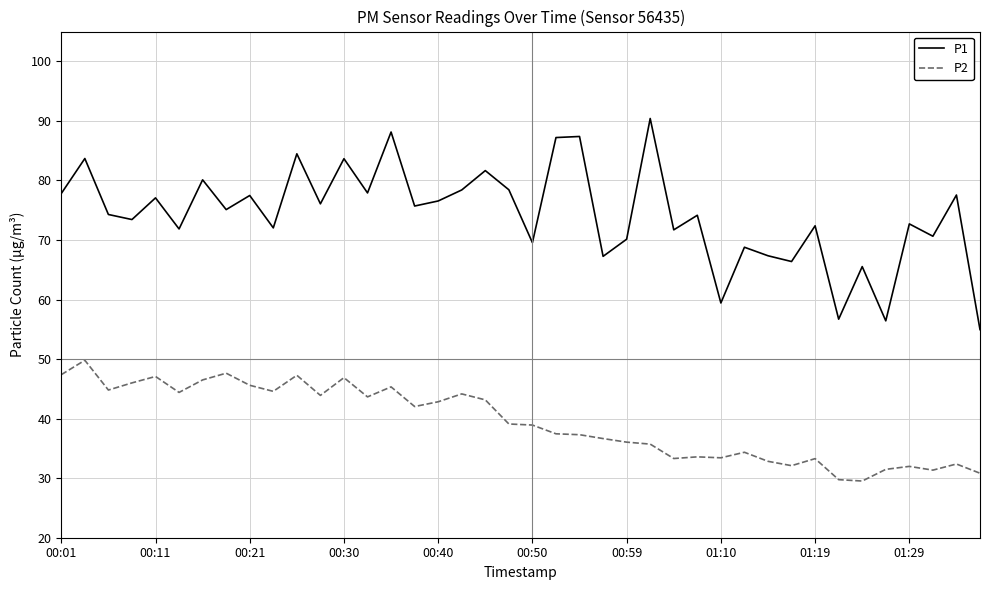

How many series are shown in this chart?

2